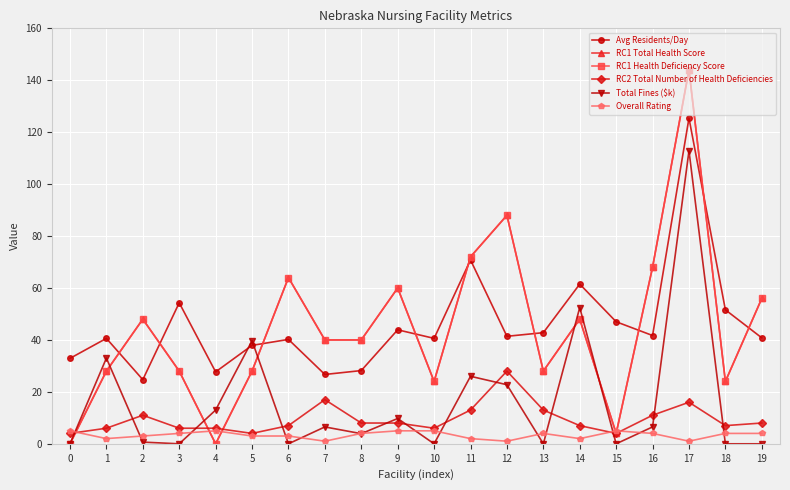

How many lines are shown in the chart?

6